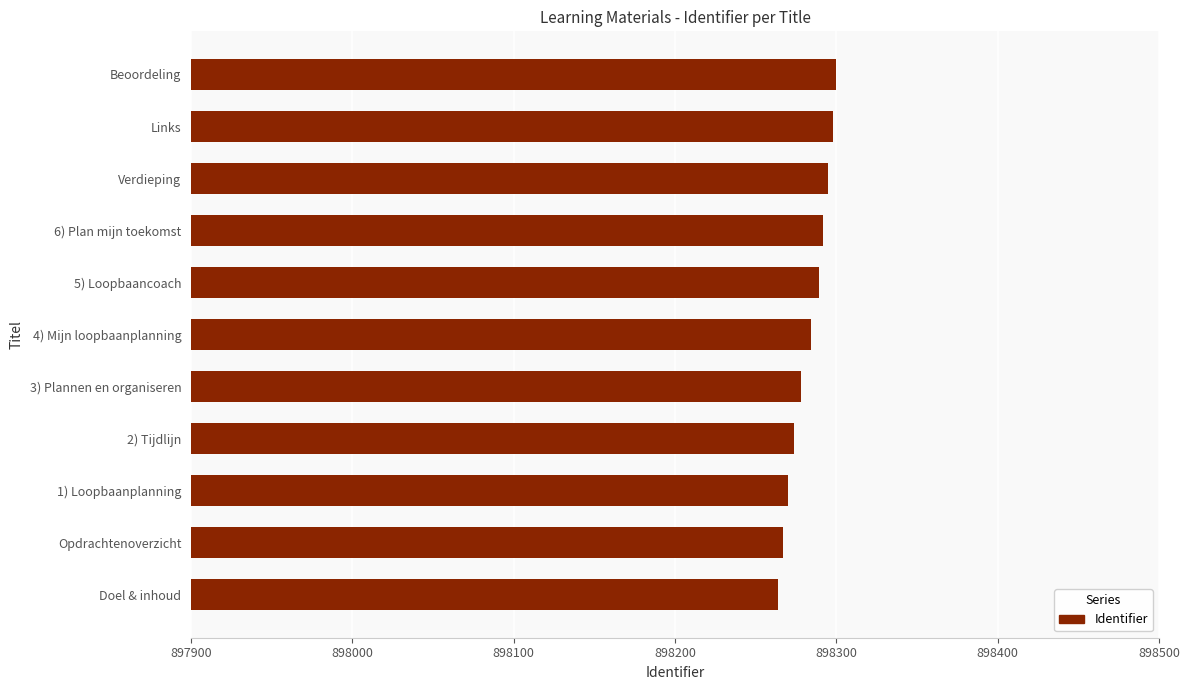

Read the value at Links.

898298